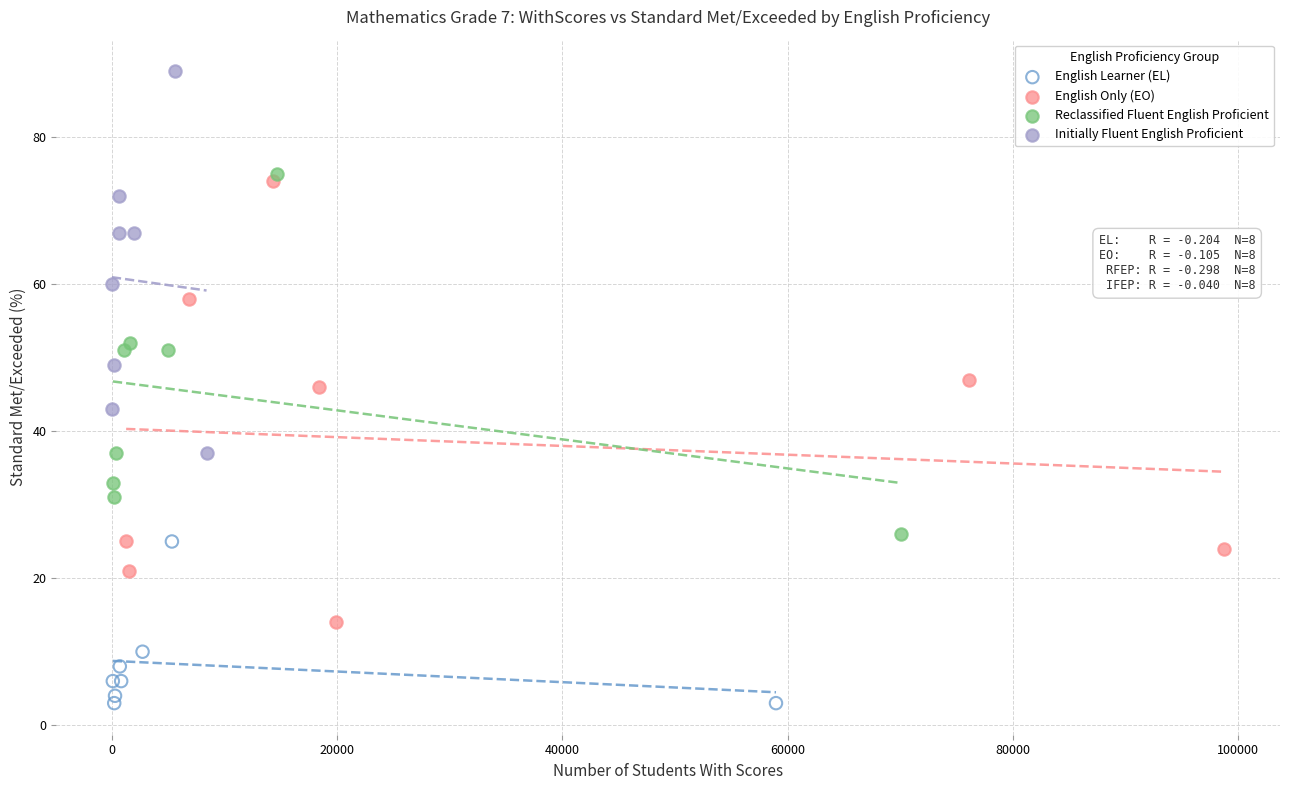

Which series reaches the maximum Y coordinate?

Initially Fluent English Proficient